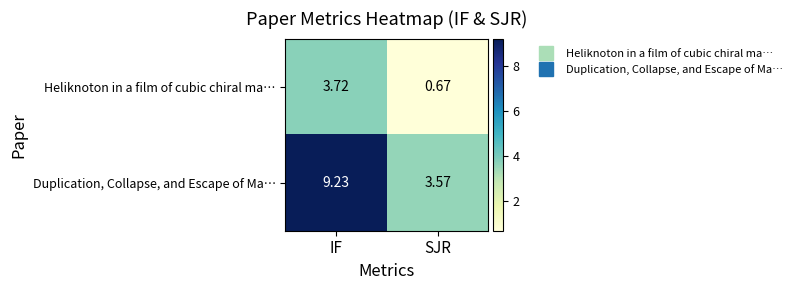

At which label does Heliknoton in a film of cubic chiral ma… reach its peak?

IF